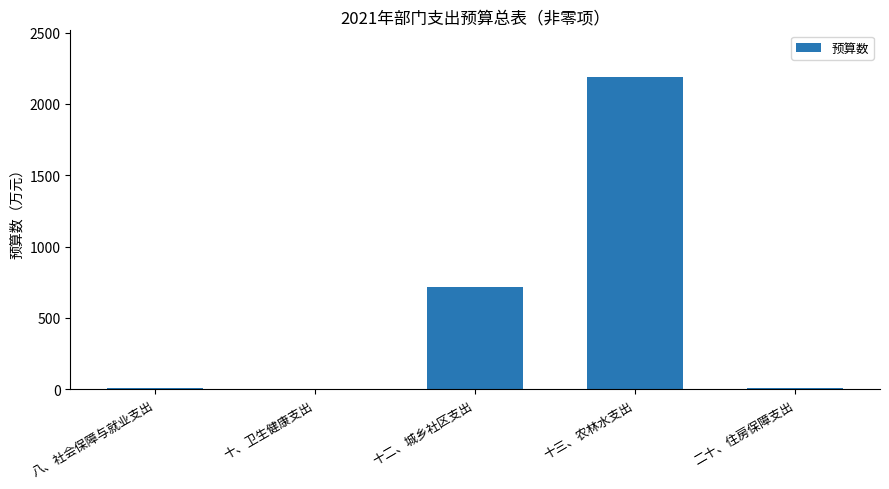

Count the number of values greater than 11.

3